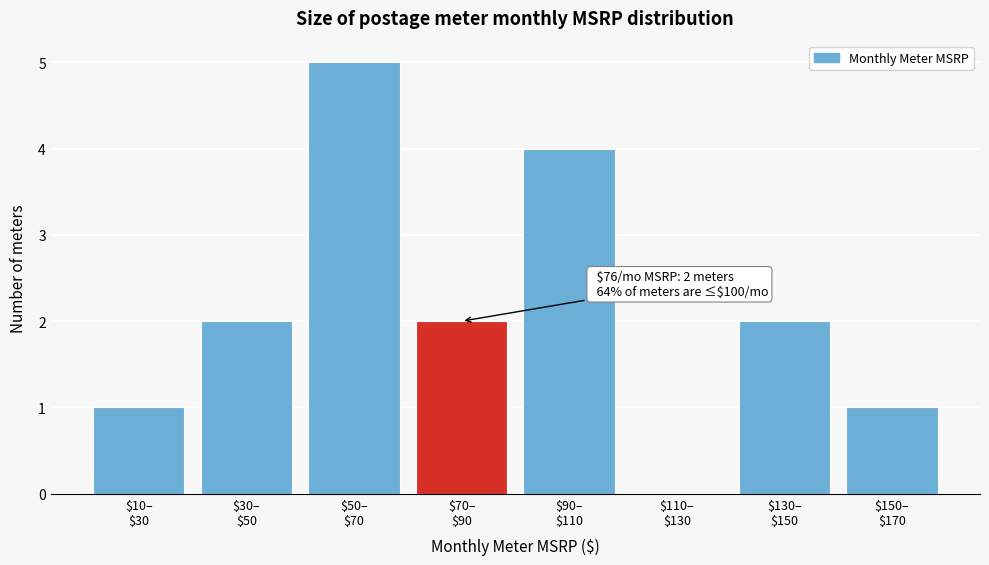

What is the maximum value shown in the chart?

5